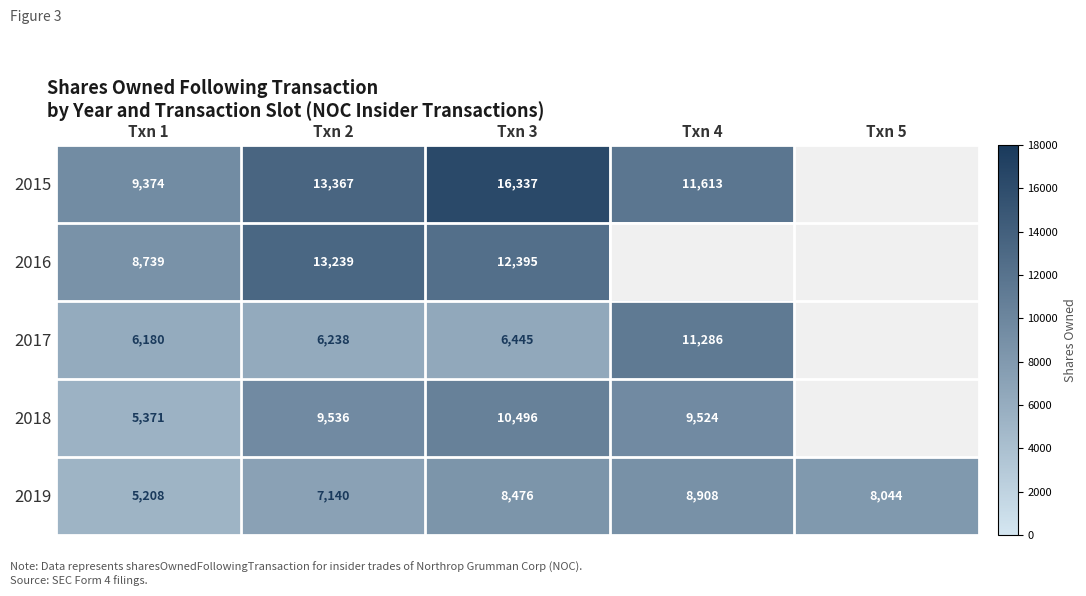

Between Txn 1 and Txn 2, which series saw the biggest shift?

2016